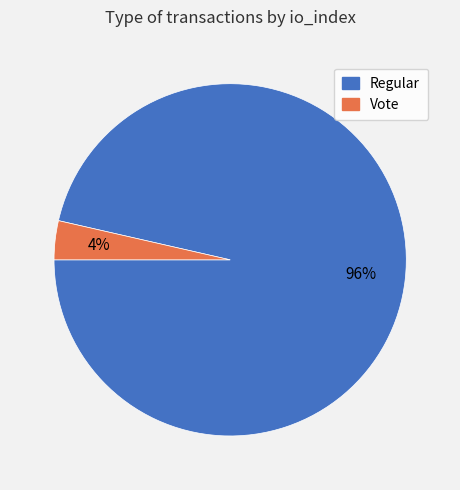

Is there any slice that represents more than half of the pie?

Yes